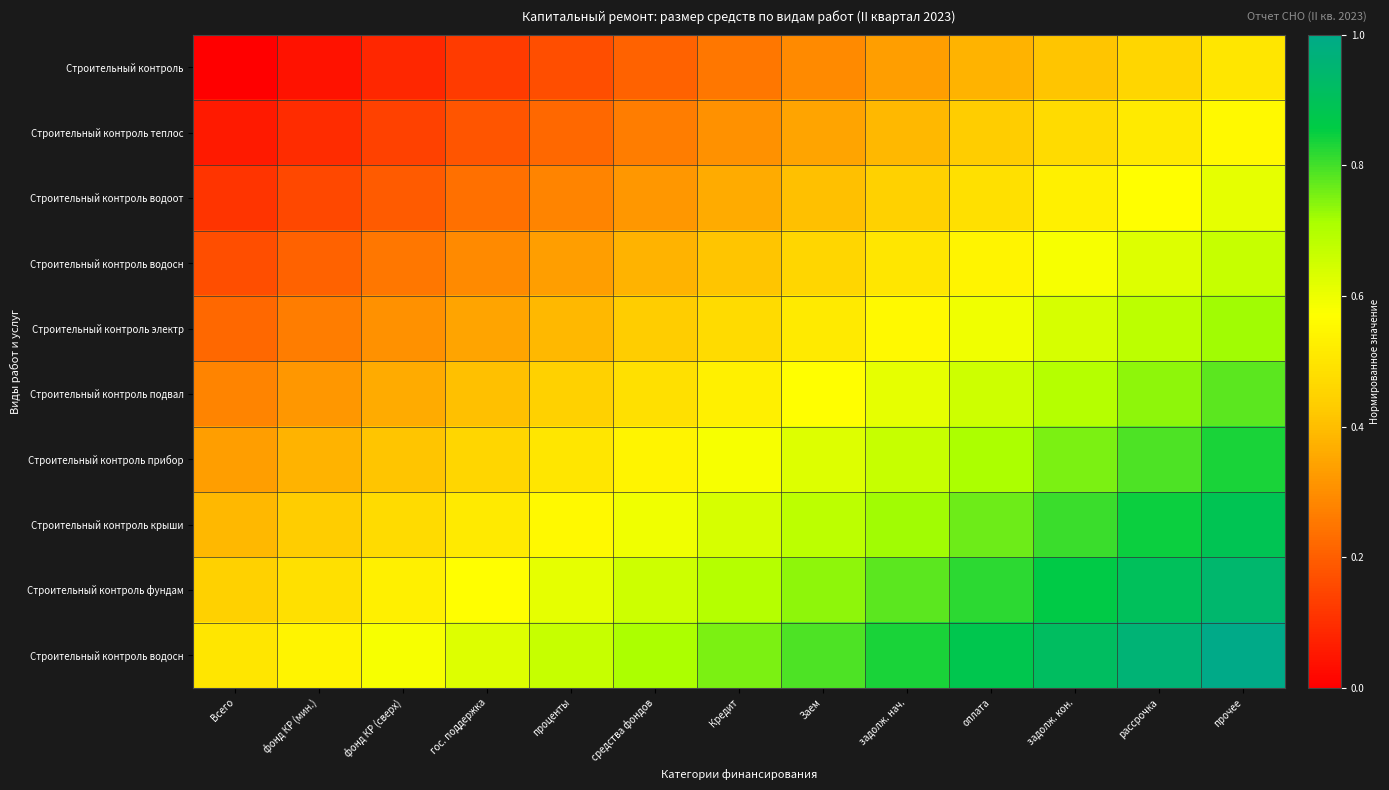

What is the greatest value displayed?

1.0